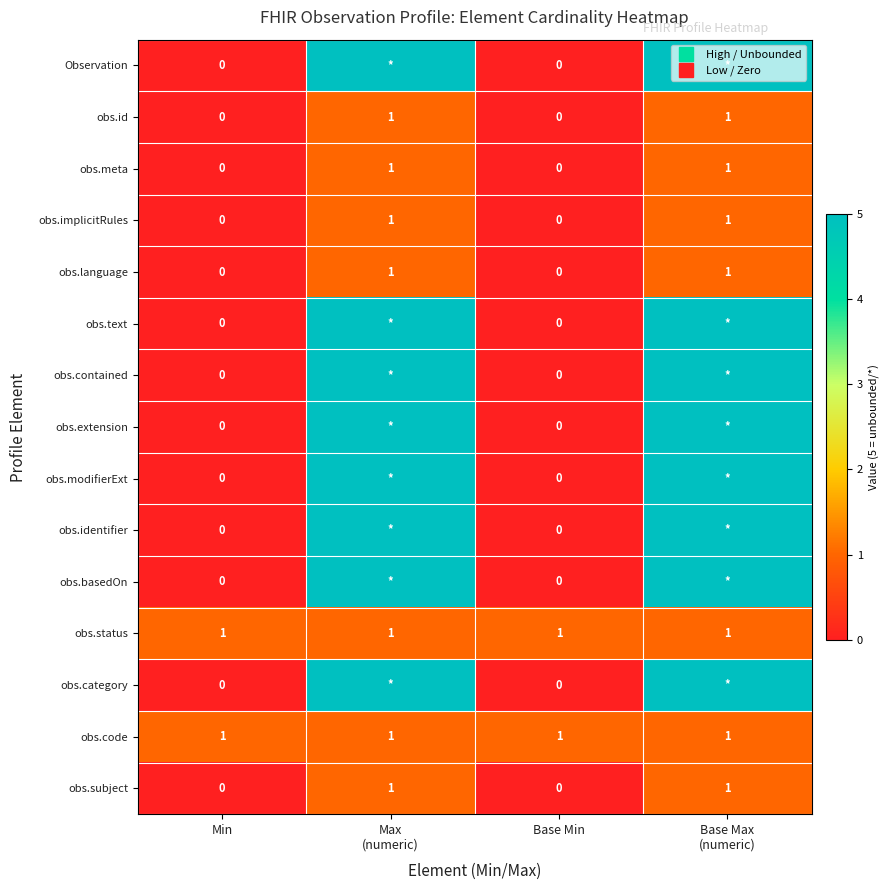

What is the total value across all series at Min?

2